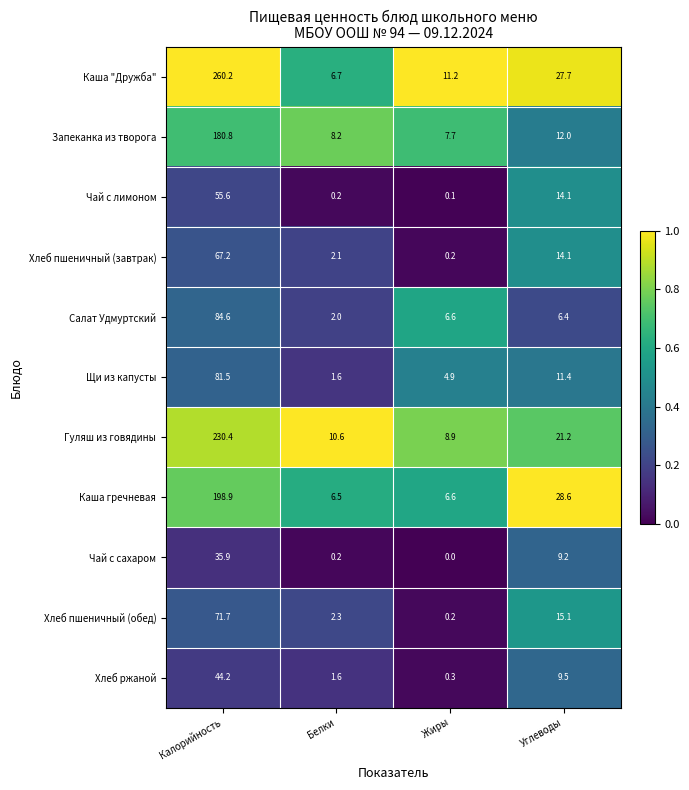

The value of Щи из капусты at Калорийность is 21.1. True or false?

False